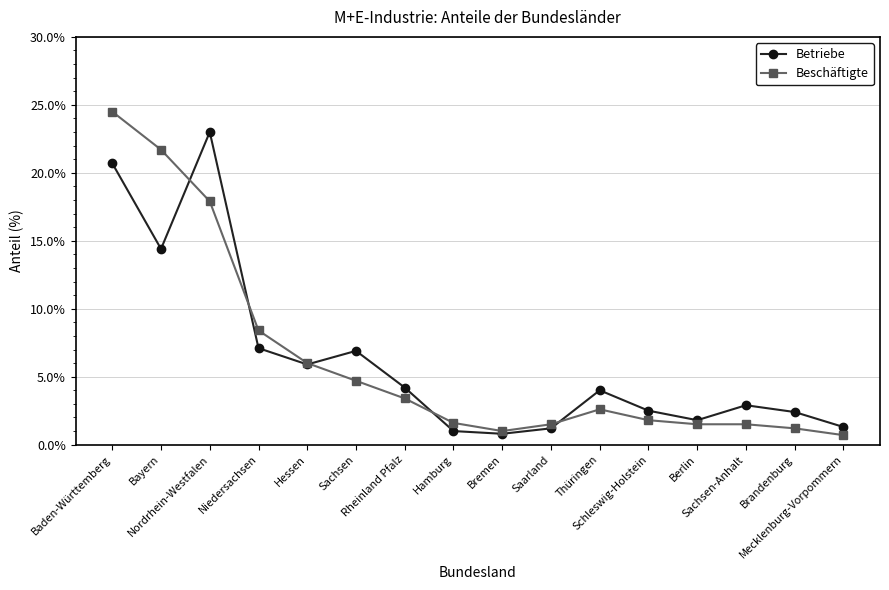

What is the difference between the maximum and minimum values in the Betriebe series?

22.2